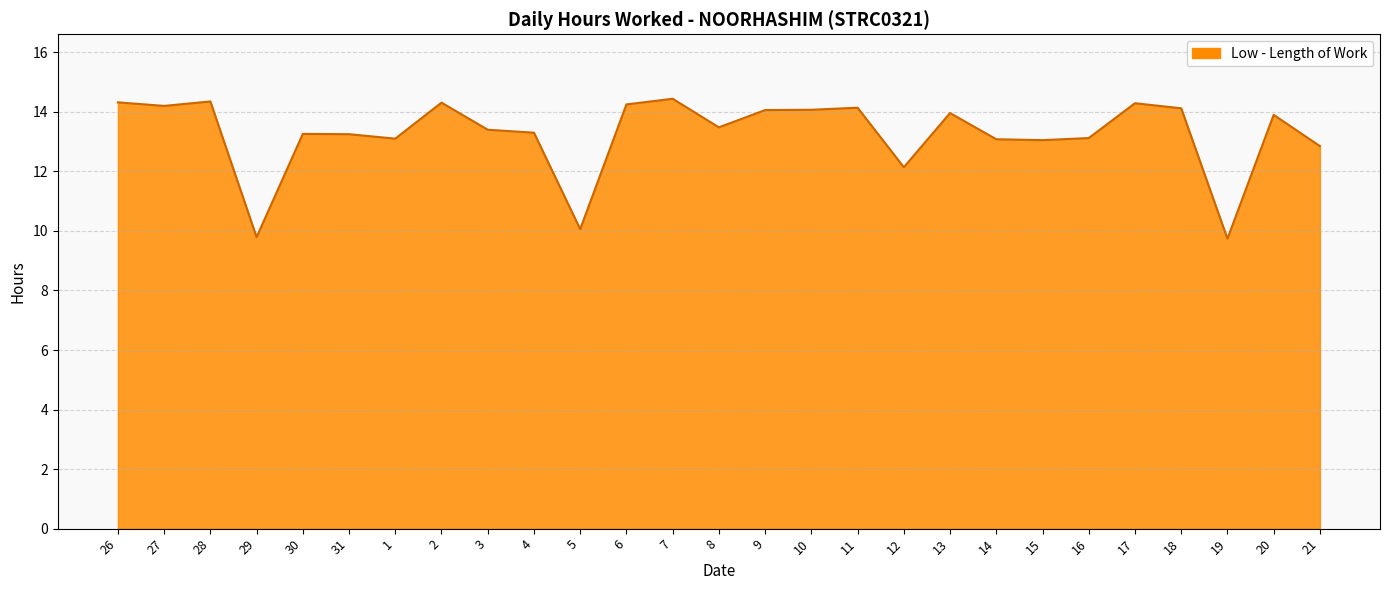

Is it true that the value at 15 is 13.1?

True